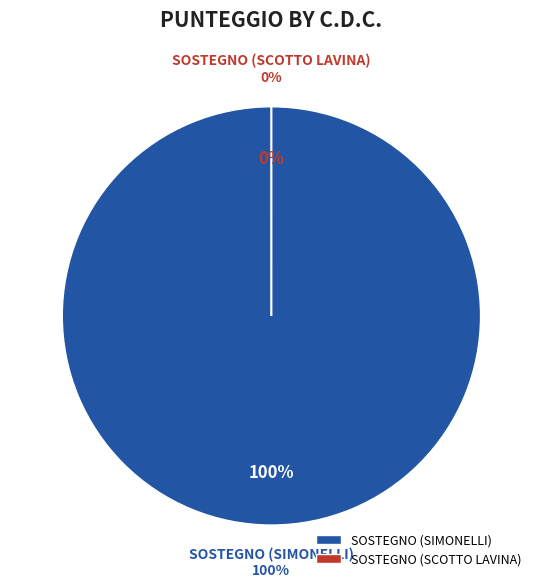

Between SOSTEGNO (SIMONELLI) and SOSTEGNO (SCOTTO LAVINA), which is larger?

SOSTEGNO (SIMONELLI)